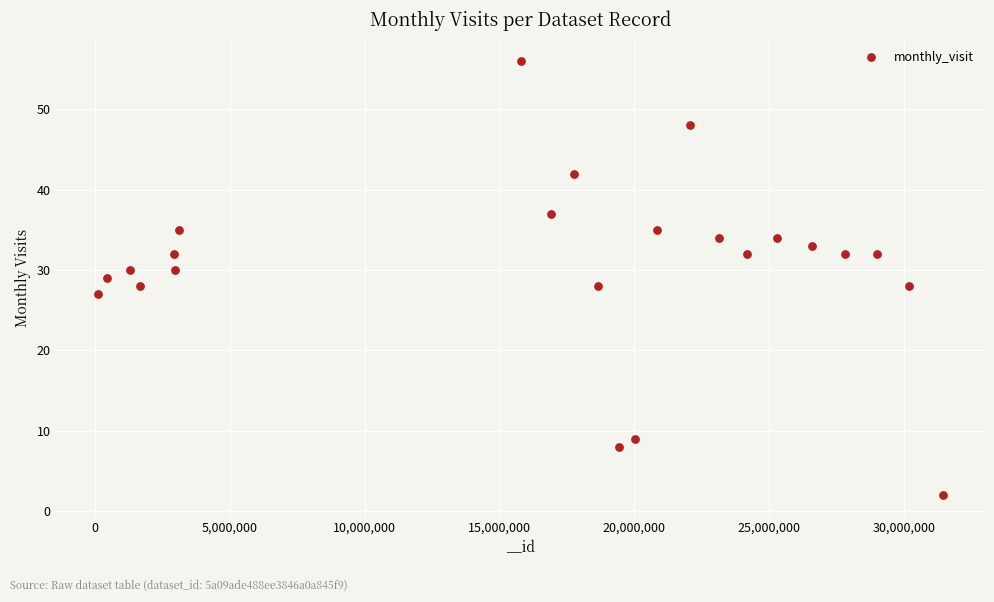

What is the range of Y values (max minus min)?

54